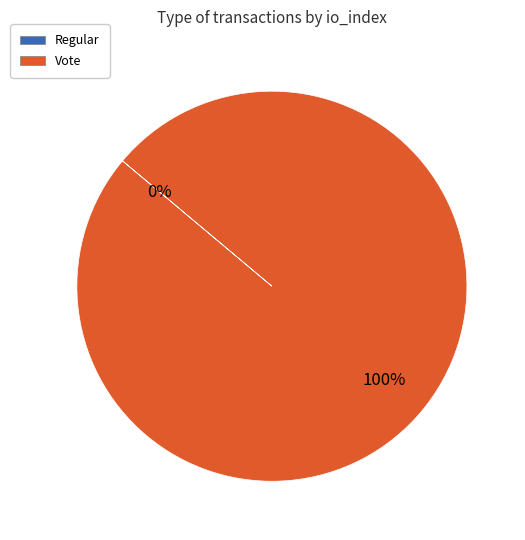

Which slice represents more than half of the pie?

Vote